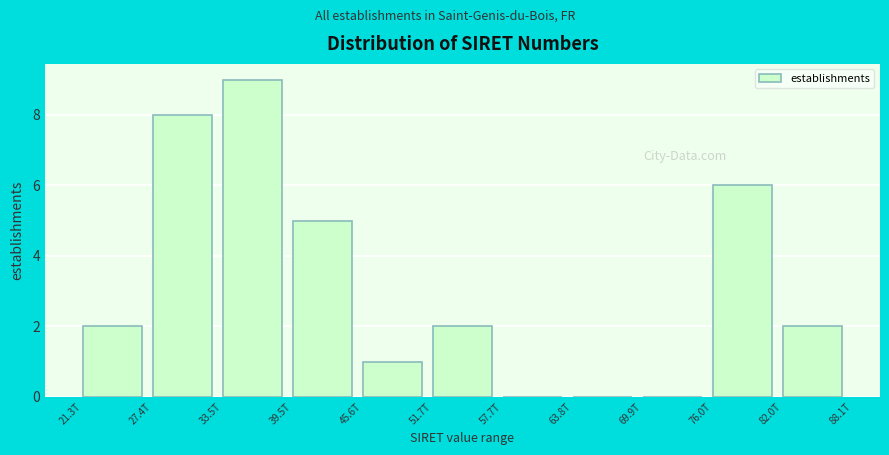

Reading left to right, what are all the values shown in this chart?

21.3T=2	27.4T=8	33.5T=9	39.5T=5	45.6T=1	51.7T=2	57.7T=0	63.8T=0	69.9T=0	76.0T=6	82.0T=2